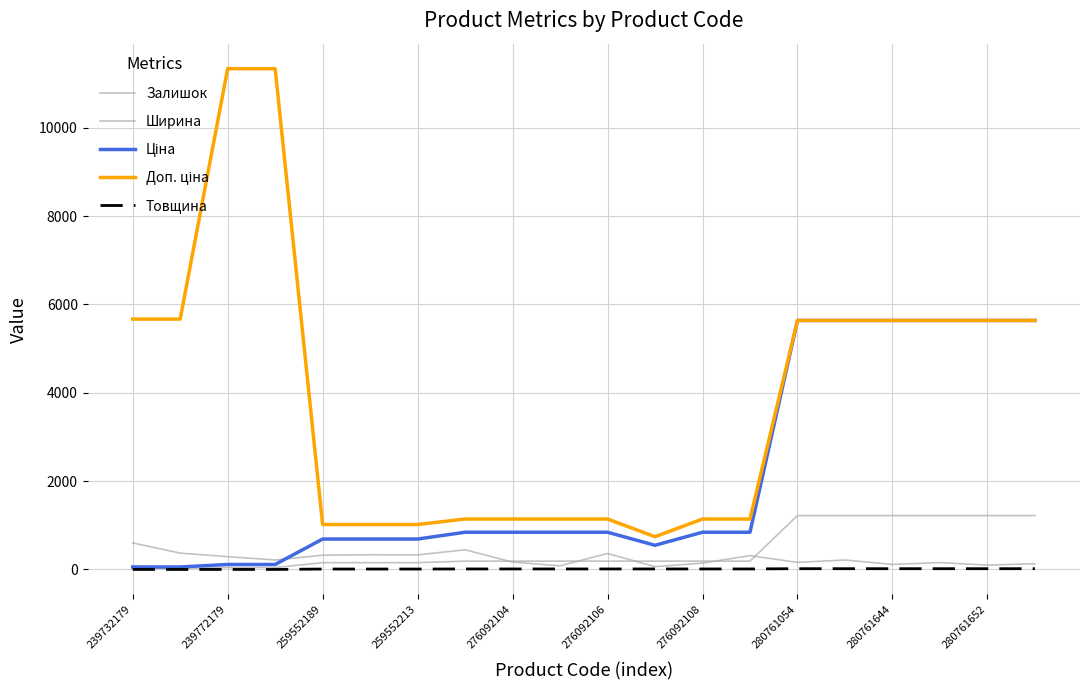

Does the chart have visible grid lines?

Yes